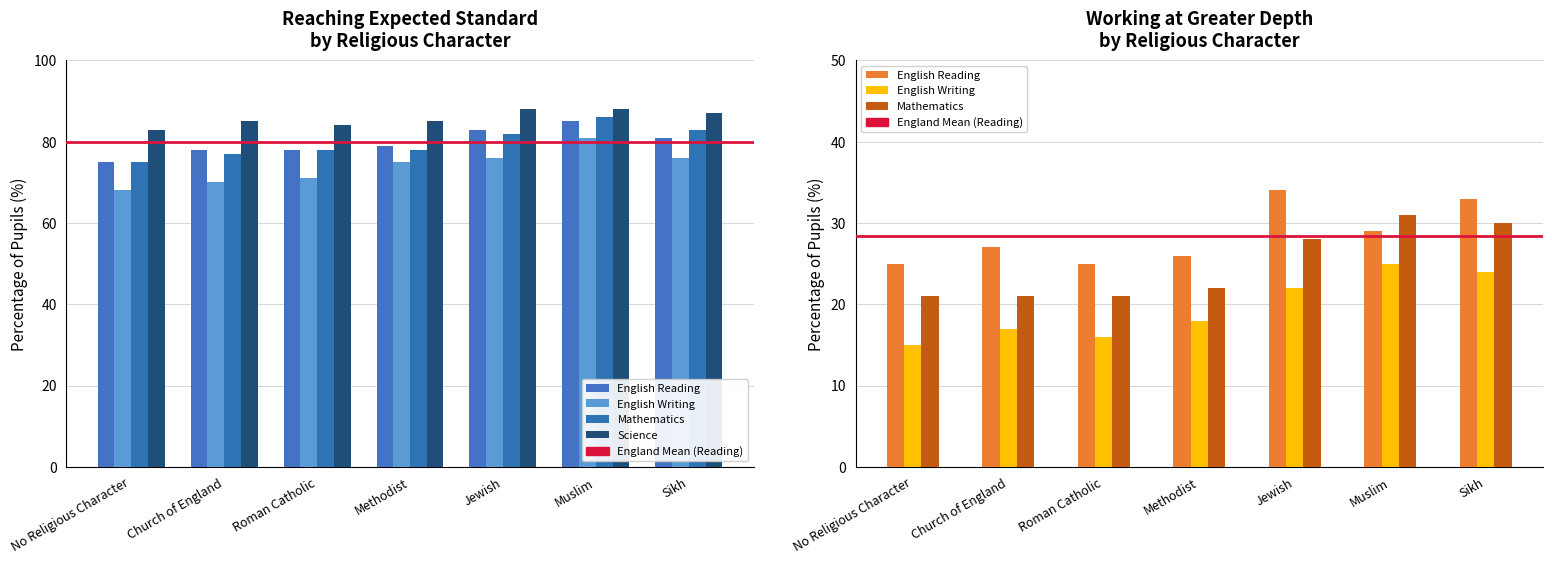

At which label is Science closest to 85?

Church of England